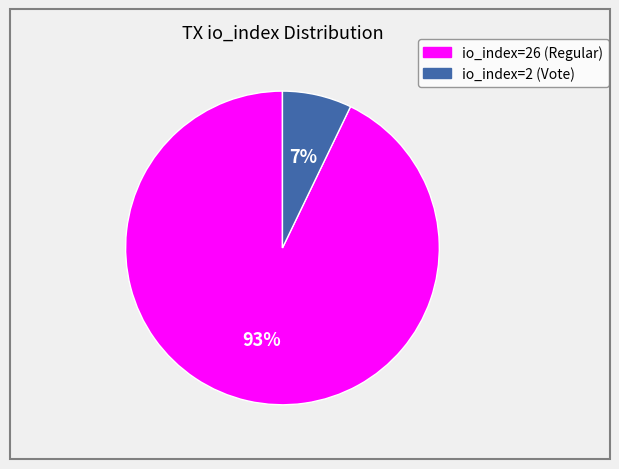

Which has a higher value, io_index=26 (Regular) or io_index=2 (Vote)?

io_index=26 (Regular)